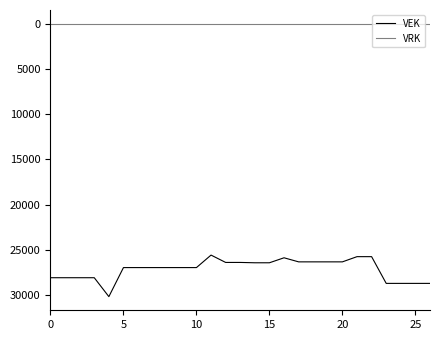

List the series in order of their peak value, highest first.

VEK, VRK